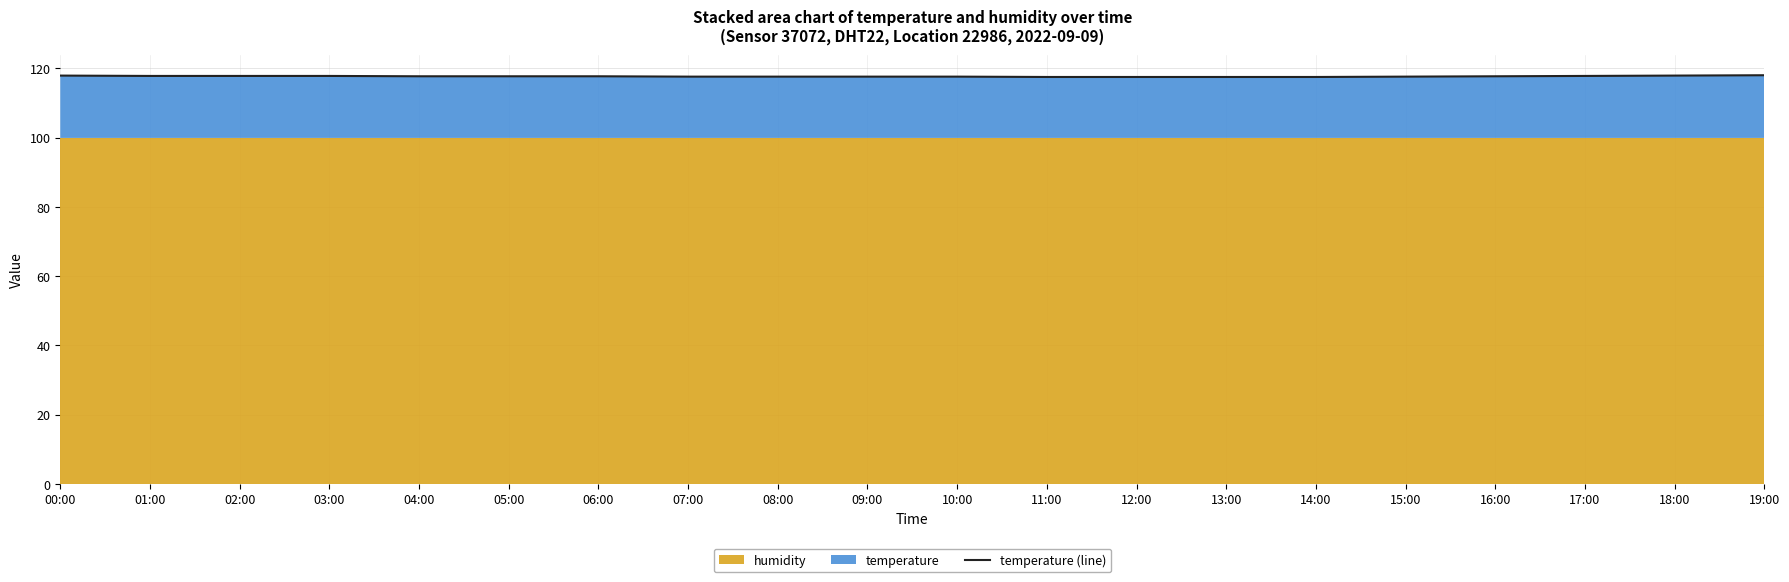

Approximately how many times larger is the value at 14:00 compared to 08:00?

1.0